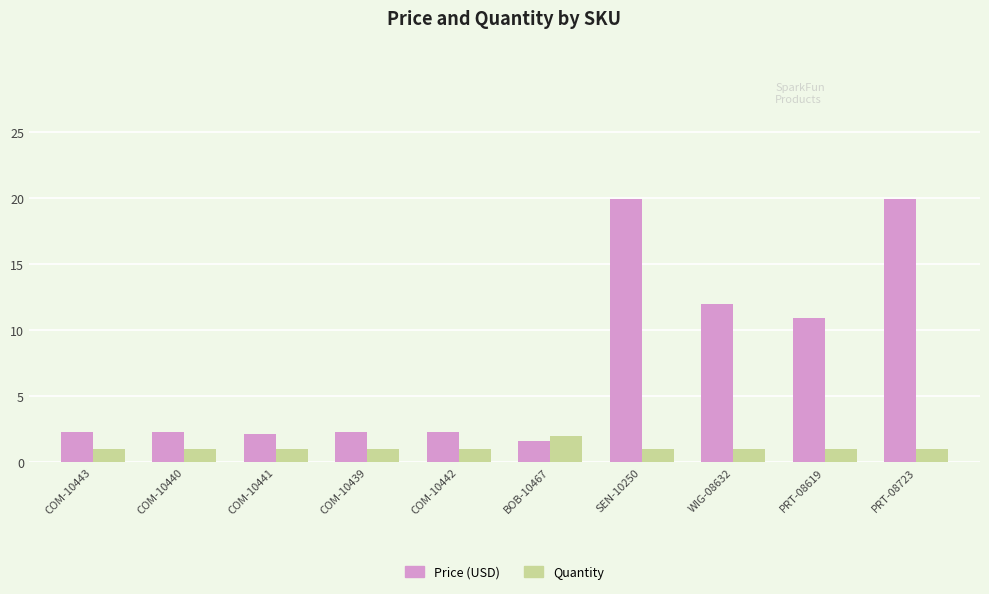

Which series has the largest range (max minus min)?

Price (USD)